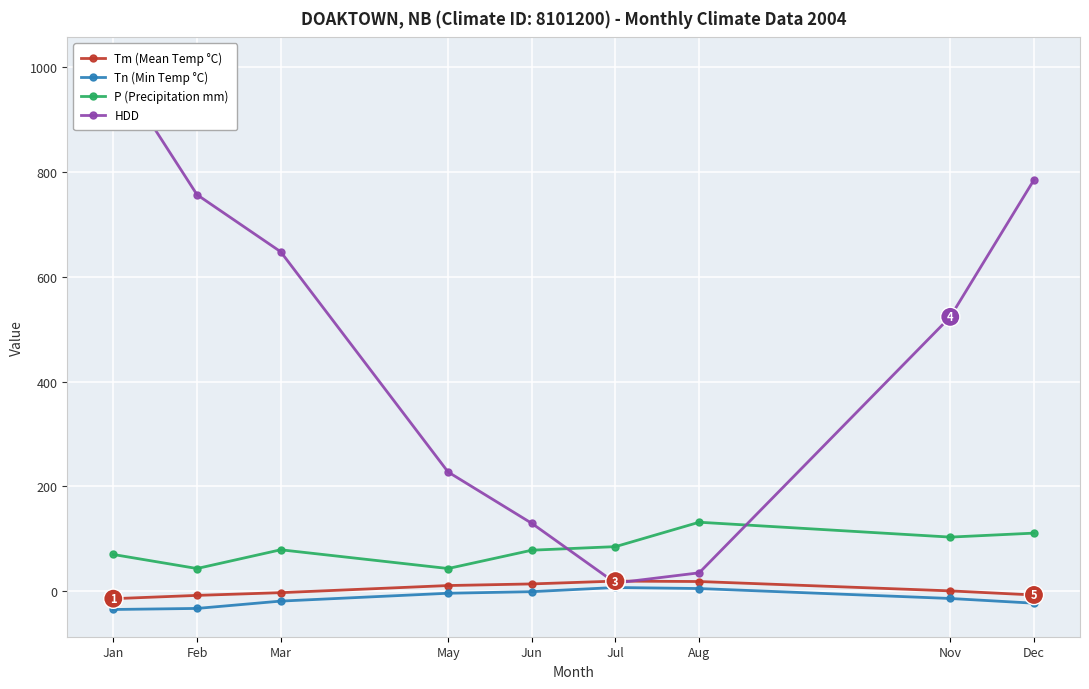

How many intersections are there between P (Precipitation mm) and HDD?

2